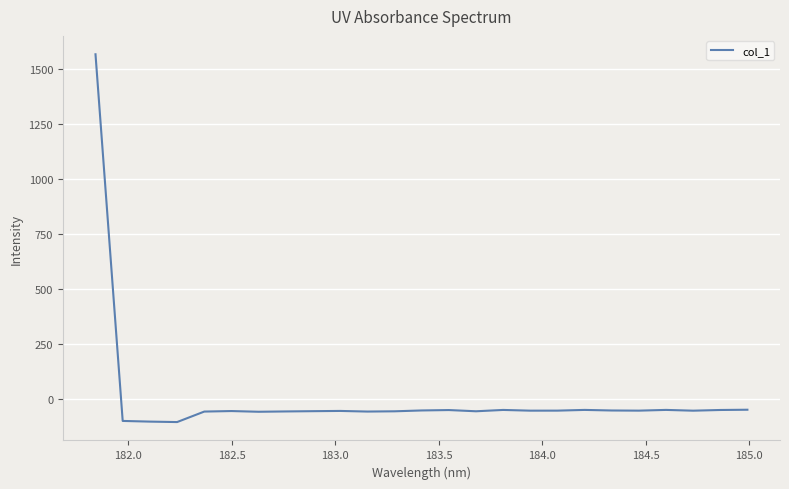

What is the minimum value shown in the chart?

-106.4